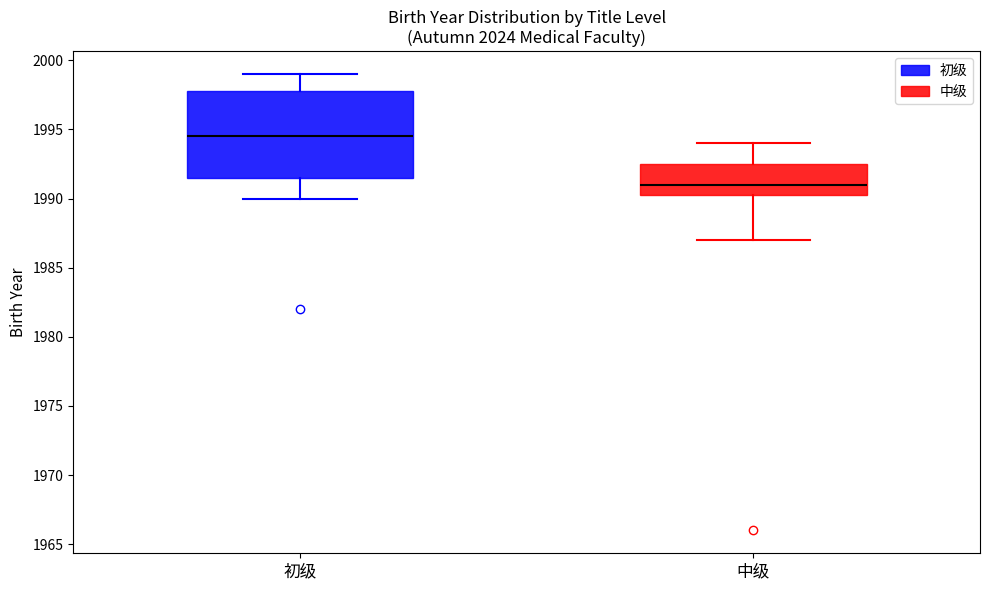

Reading left to right, read every box against the y-axis: the position of its median line, the range the box covers, and the ends of its whiskers. The values are not printed on the chart, so give them approximately, as read against the axis.

初级: median 1994.5, box 1991.5 to 1998.0, whiskers 1990.0 to 1999.0
中级: median 1991.0, box 1990.5 to 1992.5, whiskers 1987.0 to 1994.0